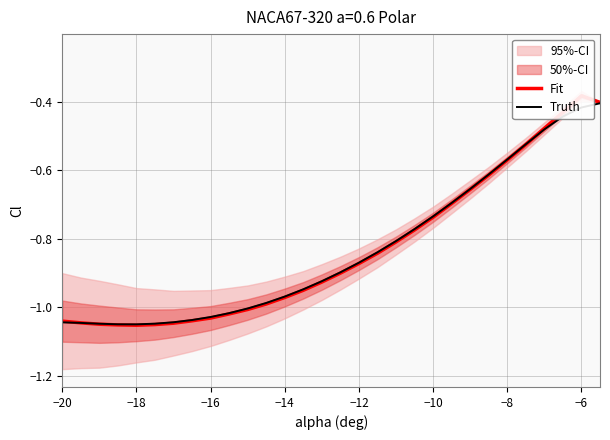

Which series ends up on top after the final intersection of Fit and Truth?

Fit